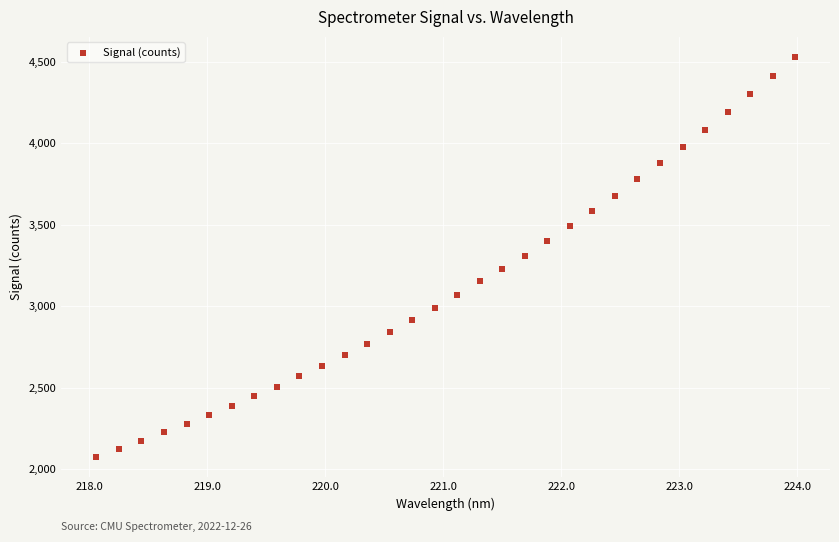

What is the range of Y values (max minus min)?

2454.9